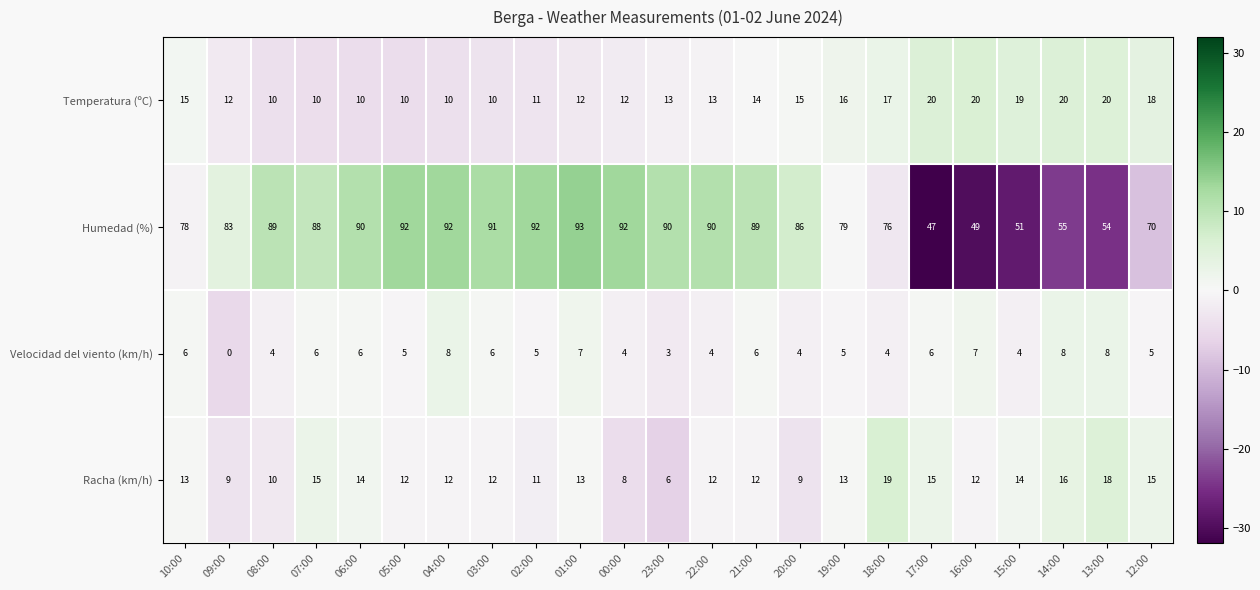

Which label corresponds to the smallest value in the chart?

09:00